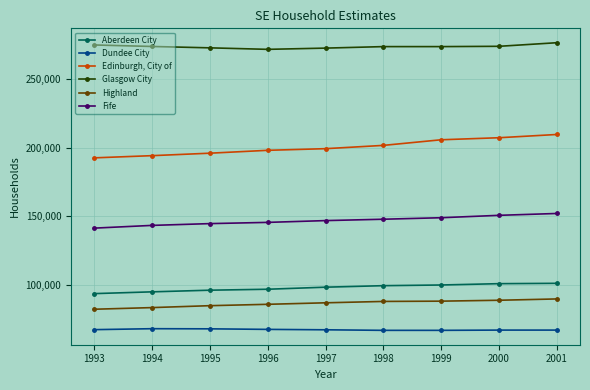

True or false: Edinburgh, City of and Glasgow City intersect in this chart.

False